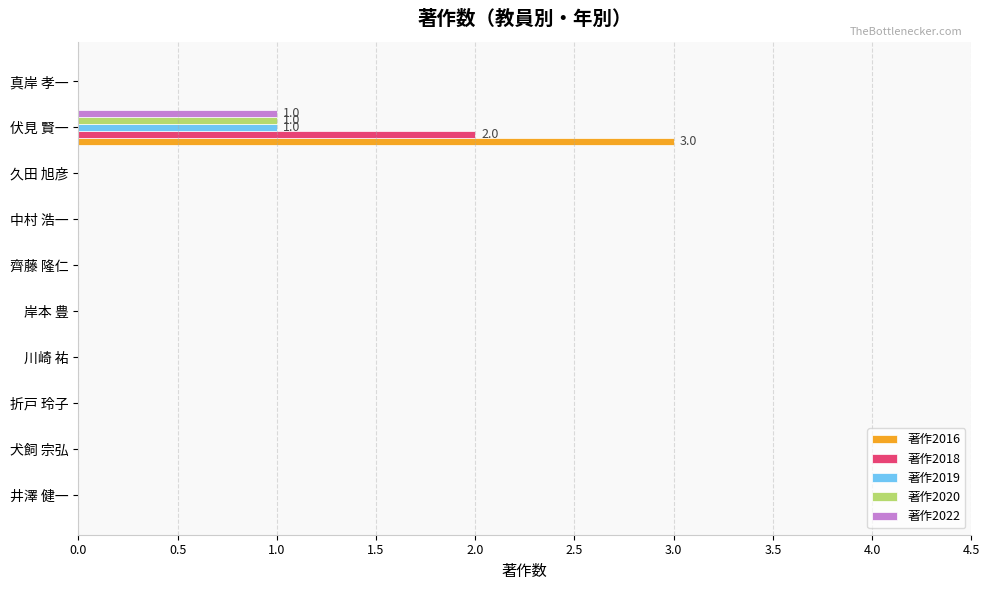

Is it true that 著作2022 equals 0 at 伏見 賢一?

False